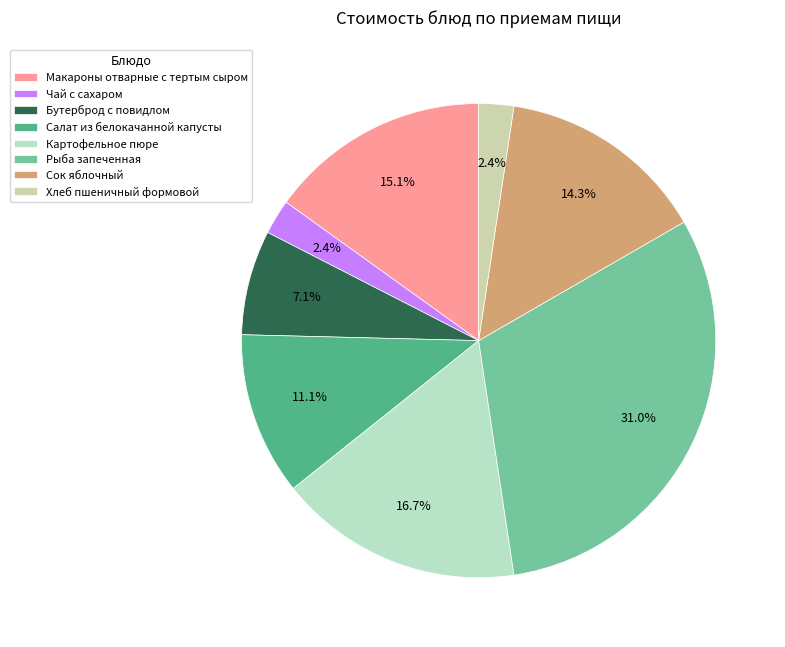

Which category has the biggest portion of the pie?

Рыба запеченная